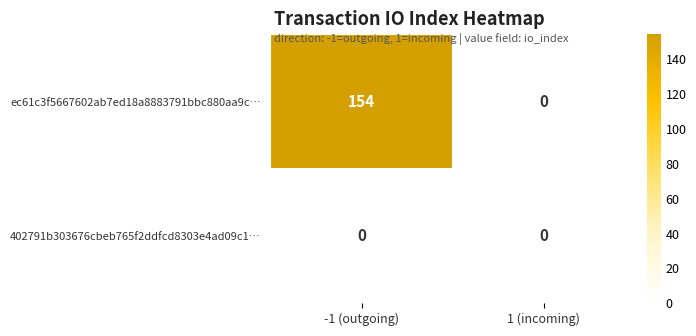

Which series changed the most between -1 (outgoing) and 1 (incoming)?

ec61c3f5667602ab7ed18a8883791bbc880aa9c…